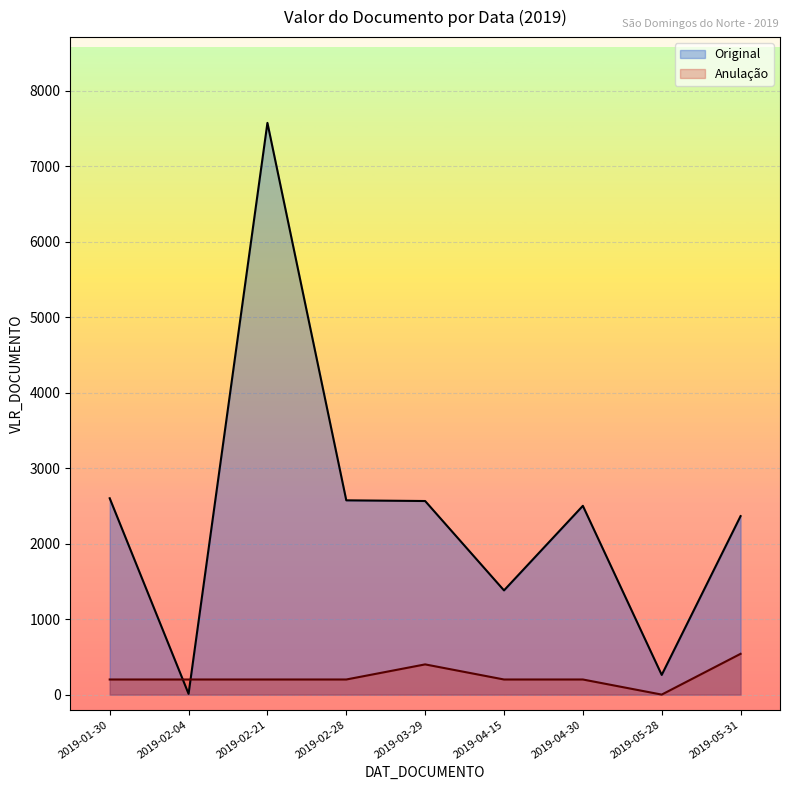

What is the difference between the Anulação values at 2019-05-31 and 2019-04-30?

340.0